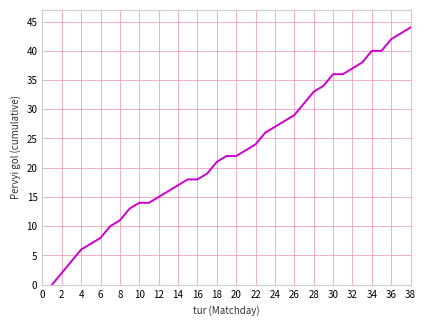

What is the maximum value shown in the chart?

44